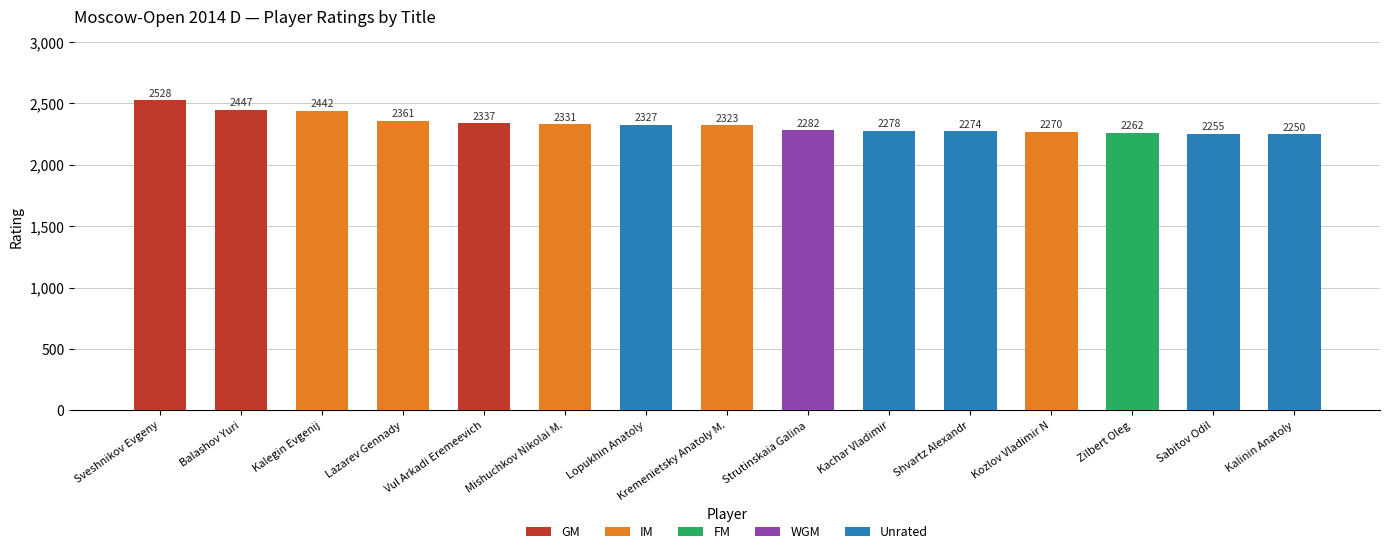

Is it true that GM equals -1609 at Kachar Vladimir?

False